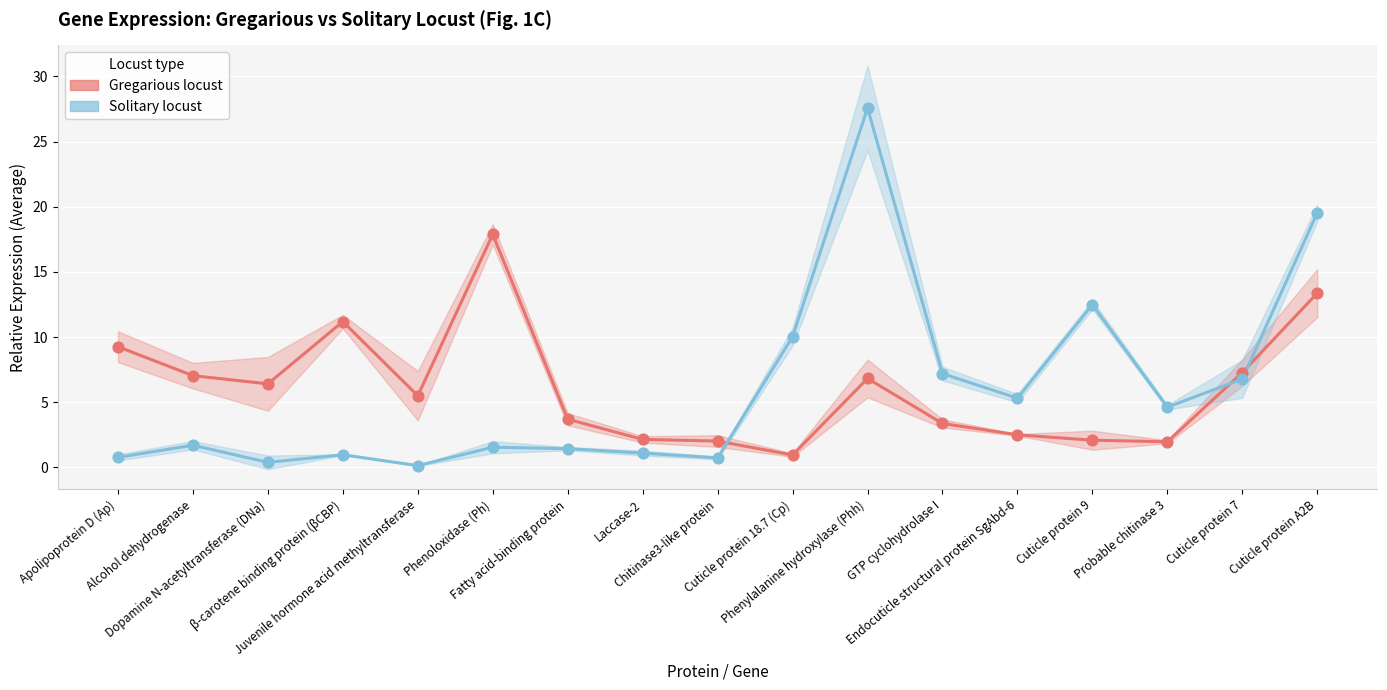

Which series has the widest spread of Y values?

Solitary Average